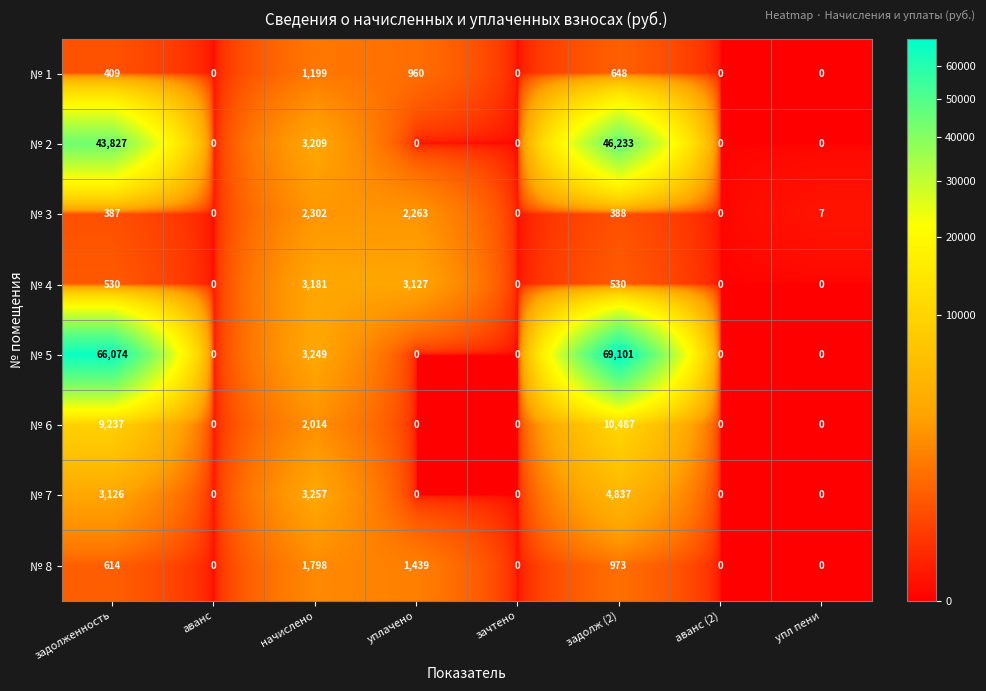

What is the sum of the № 7 values at задолж (2) and зачтено?

4837